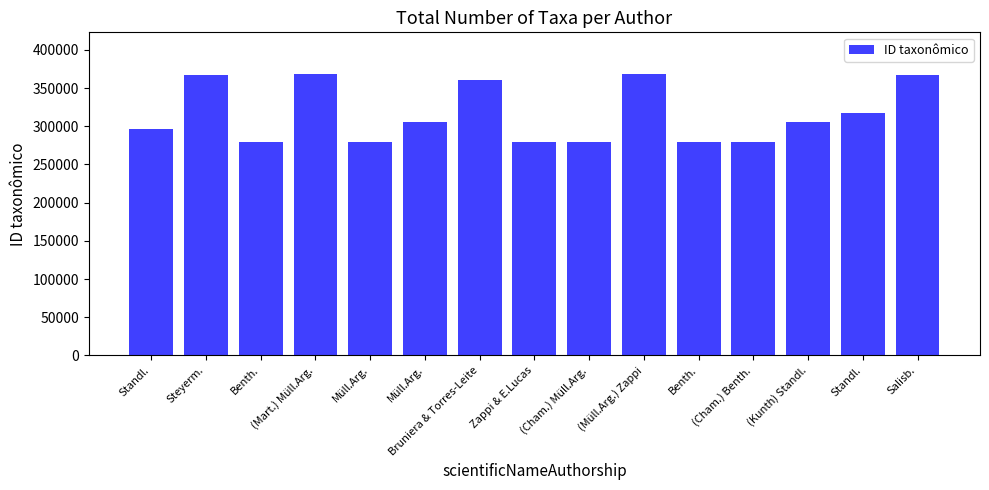

The chart shows a value of 155797 at Standl.. True or false?

False